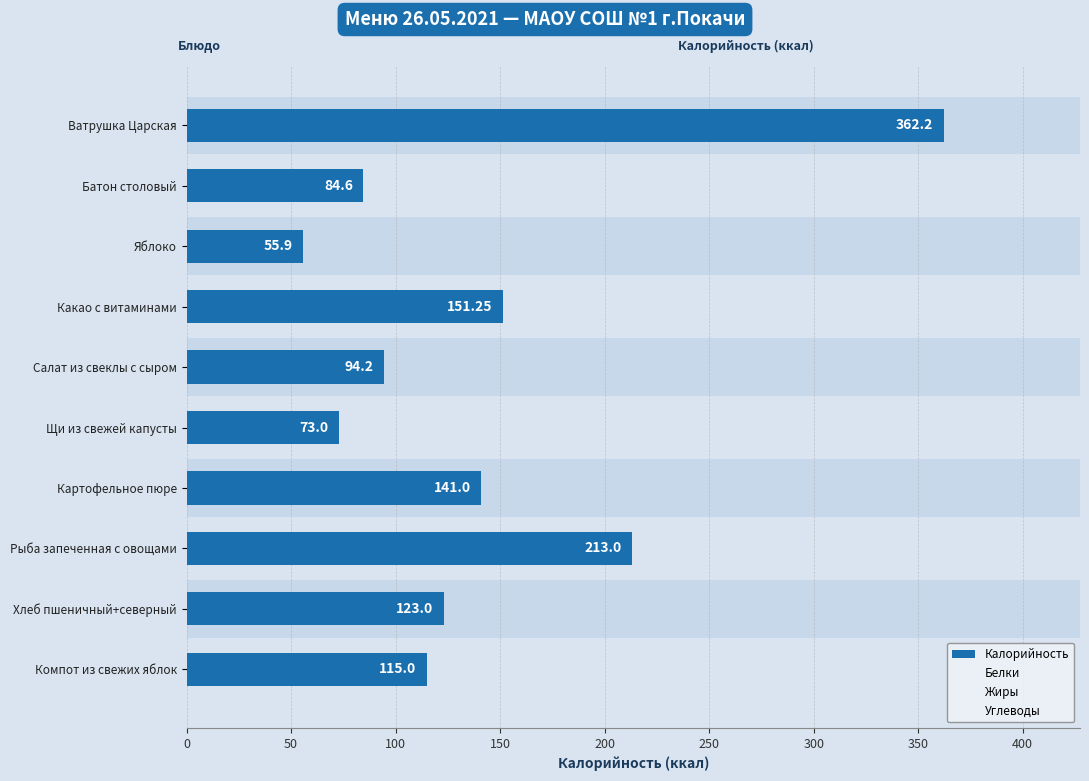

What is the spread (max minus min) of values at Салат из свеклы с сыром?

90.8